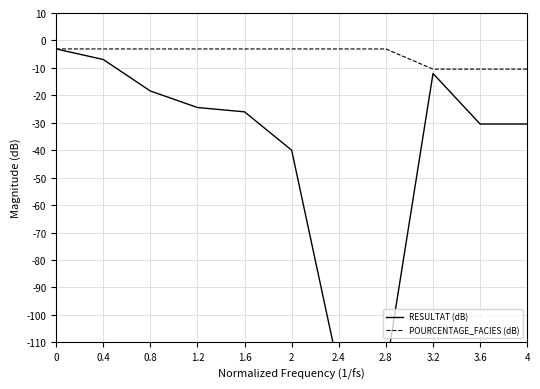

True or false: RESULTAT (dB) has a value of -20.3 at 3.2.

False